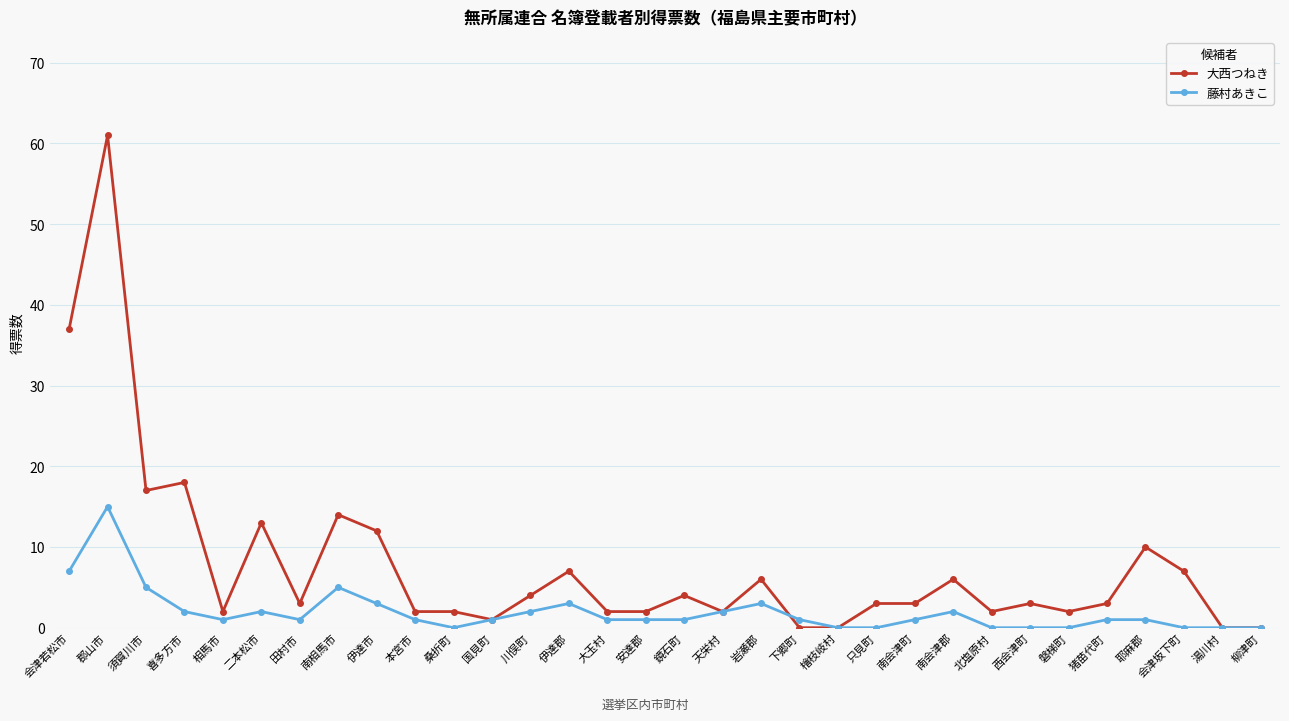

Which series has the largest total across all categories?

大西つねき